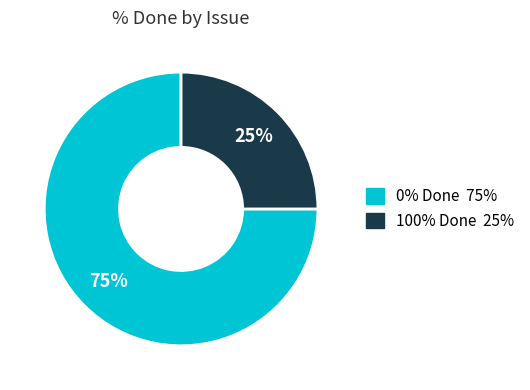

How many slices are in this pie chart?

2